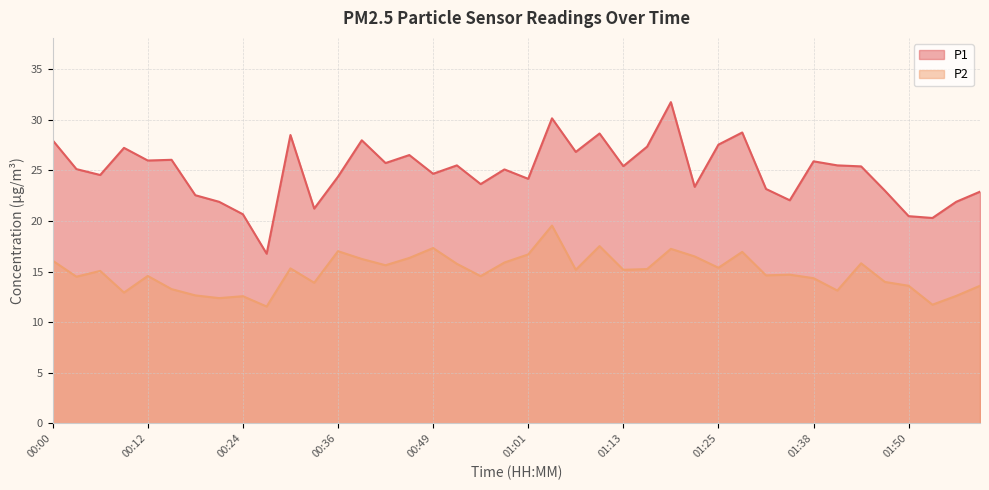

Rank the series at 01:41 from lowest to highest value.

P2, P1